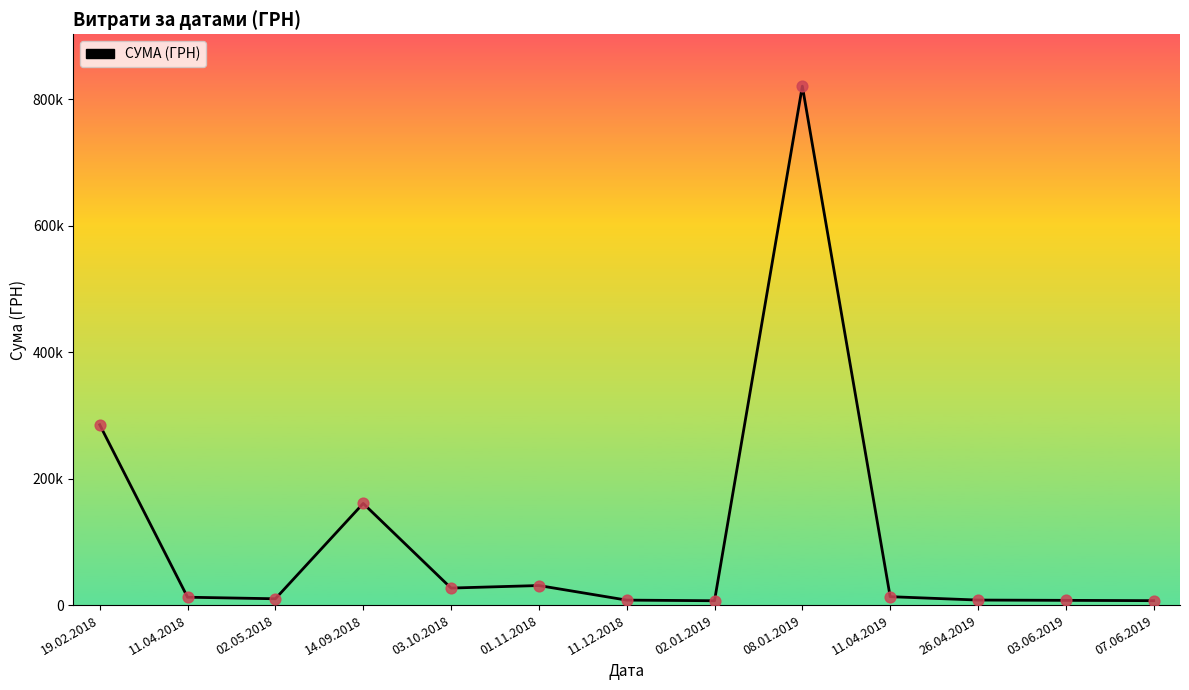

Does the chart have visible grid lines?

No